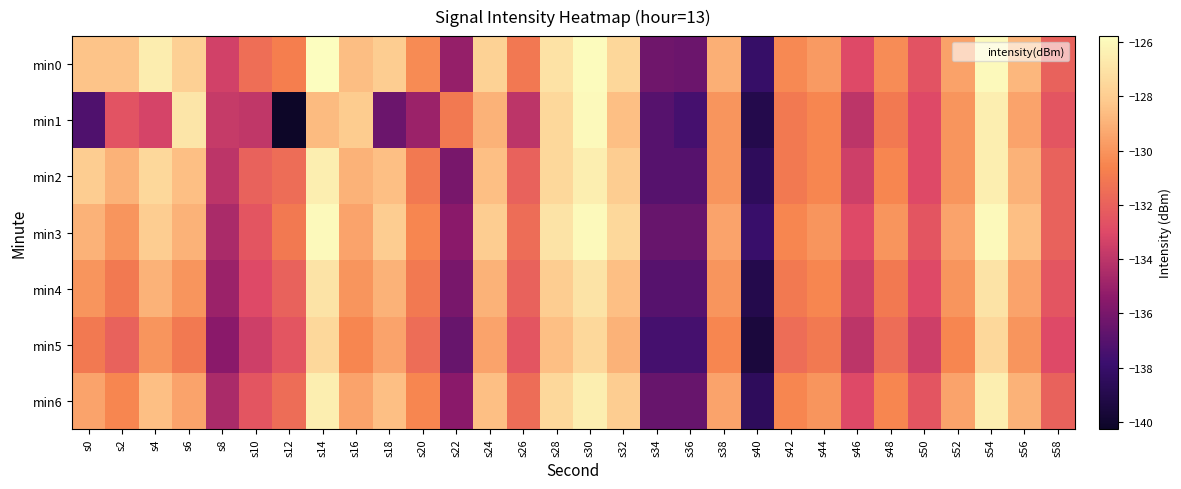

Which series has the largest range (max minus min)?

min1